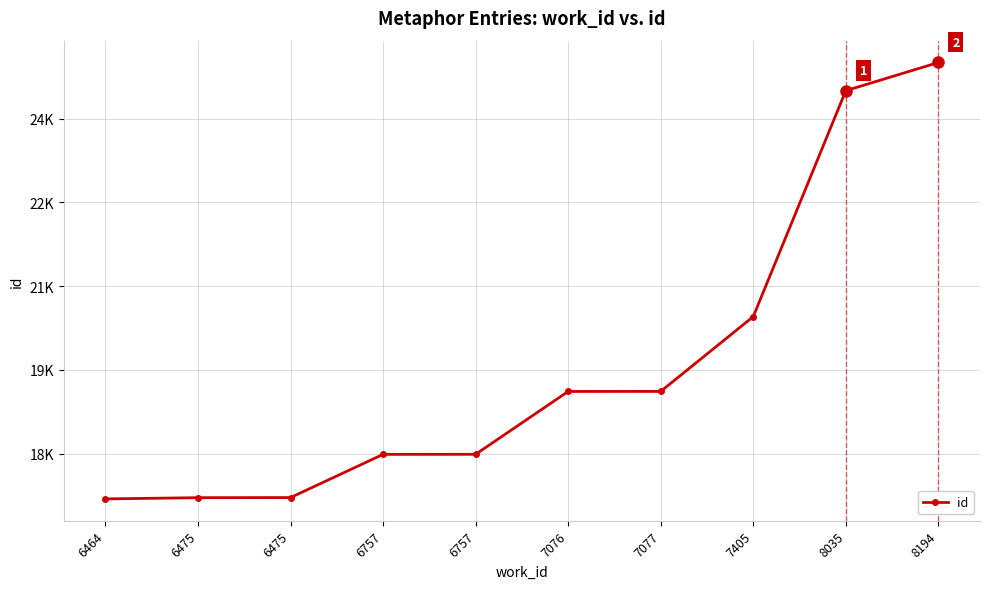

Does the chart have visible grid lines?

Yes